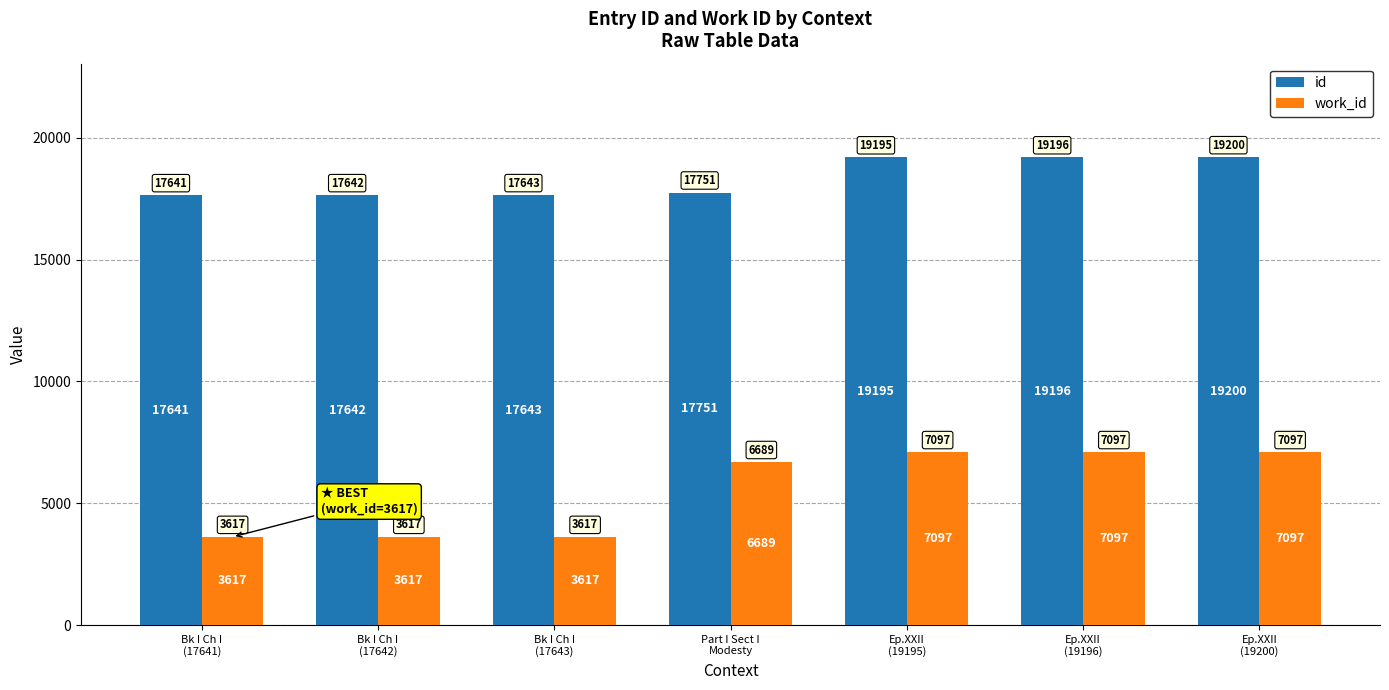

What is the label of the 2nd bar from the left?

Bk I Ch I
(17642)